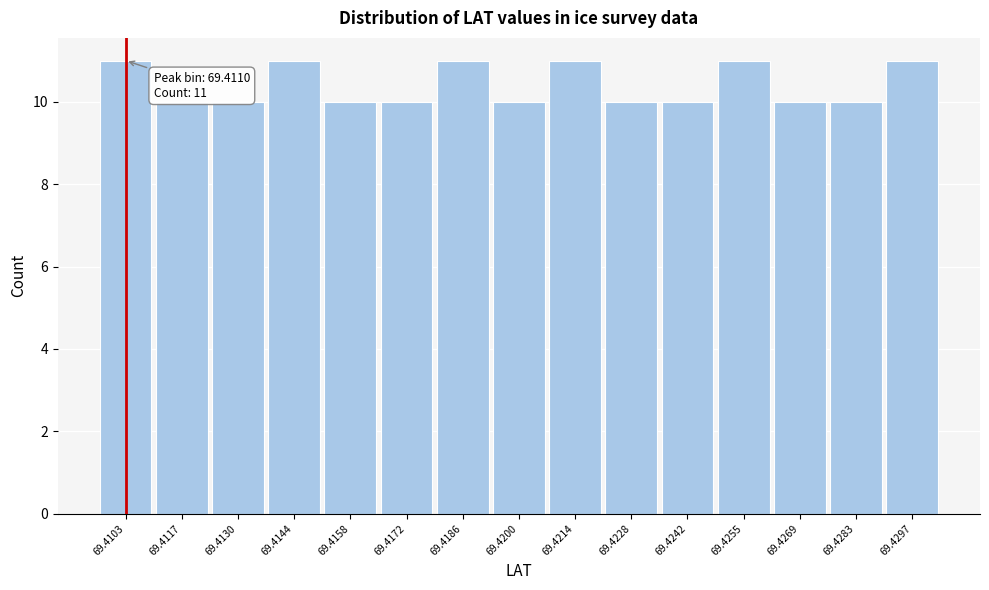

Reading left to right, list all the values displayed in this chart.

11	10	10	11	10	10	11	10	11	10	10	11	10	10	11